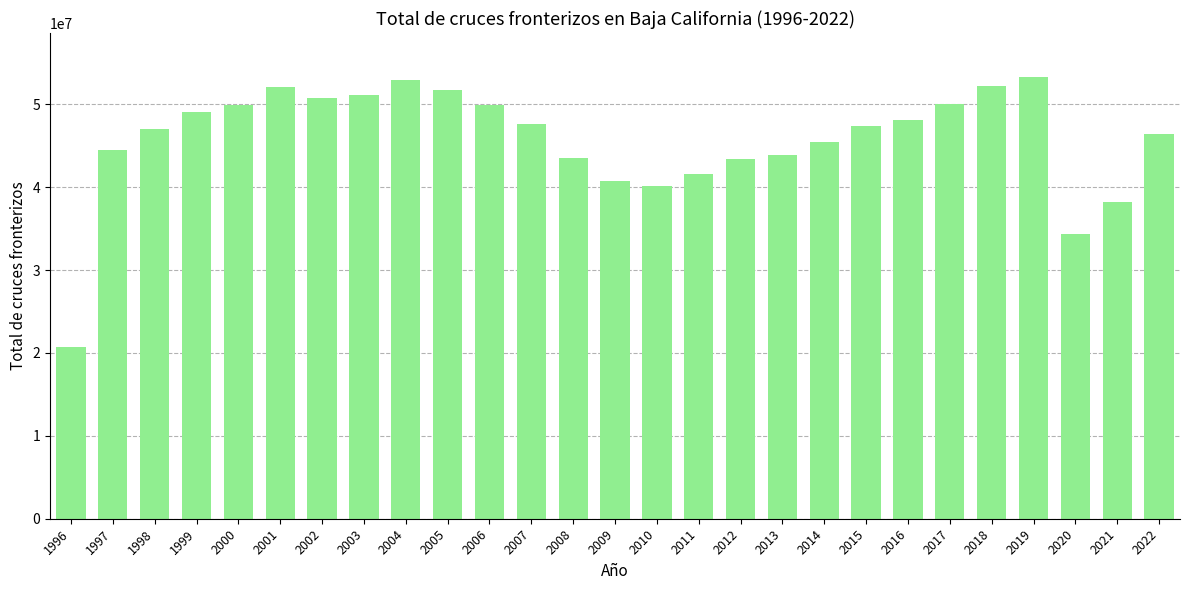

What is the average value?

45771040